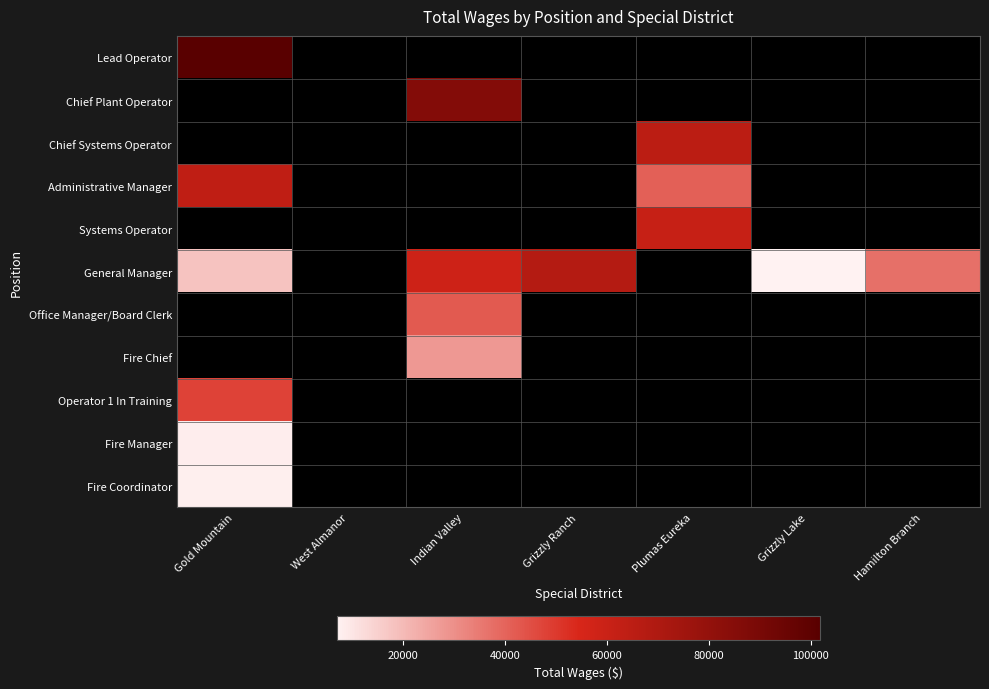

Count the number of data series in this chart.

11